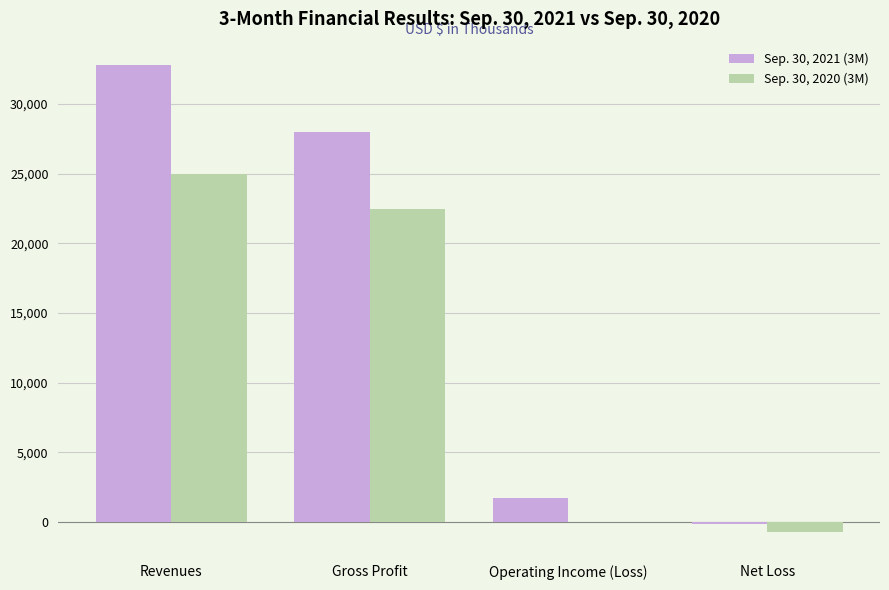

How many distinct data groups are displayed?

2